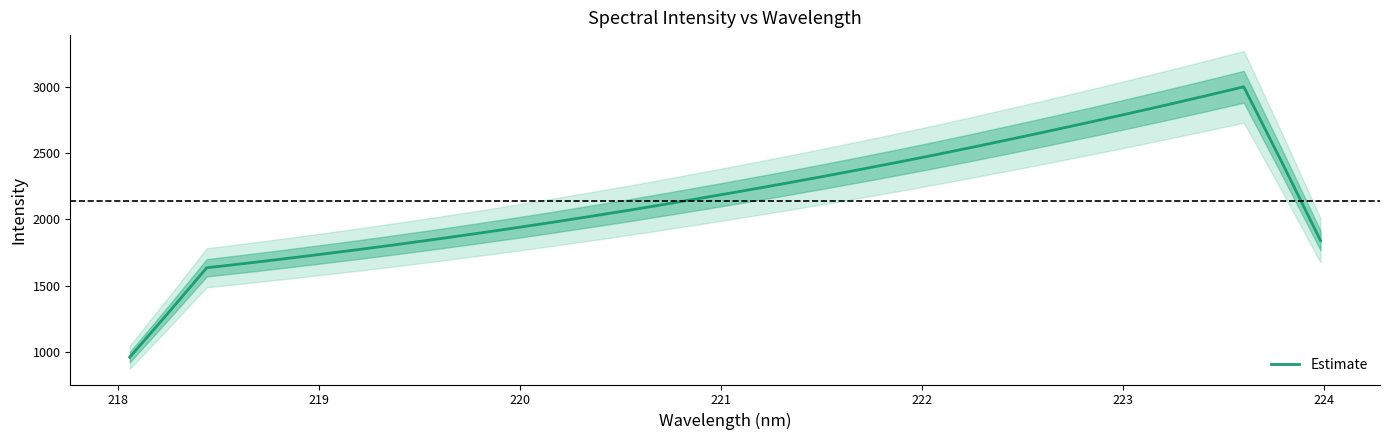

What is the highest value of the Estimate series?

2997.8